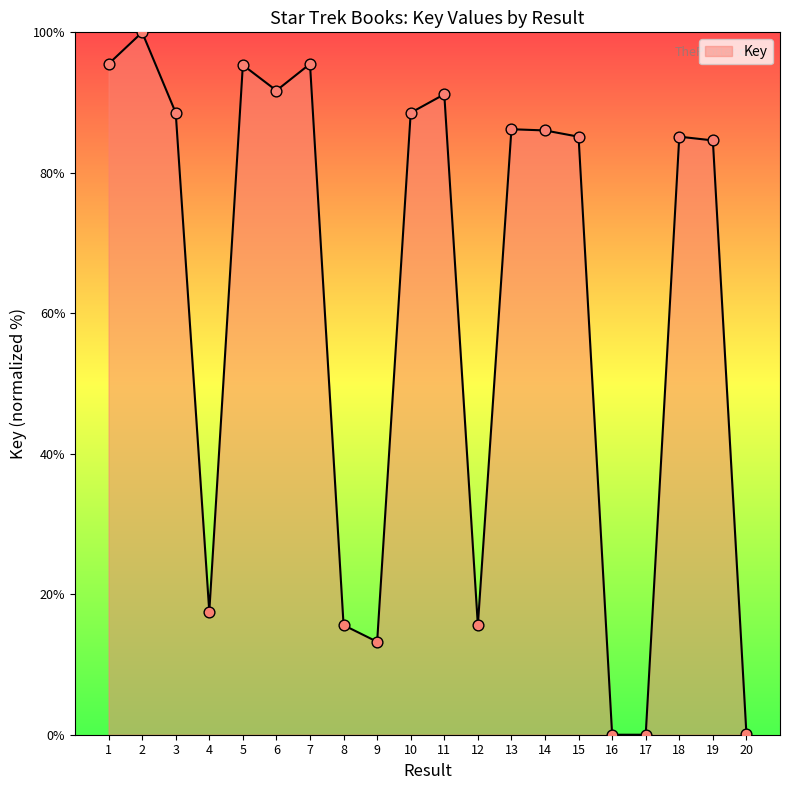

What is the ratio of the value at 18 to the value at 3?

1.0